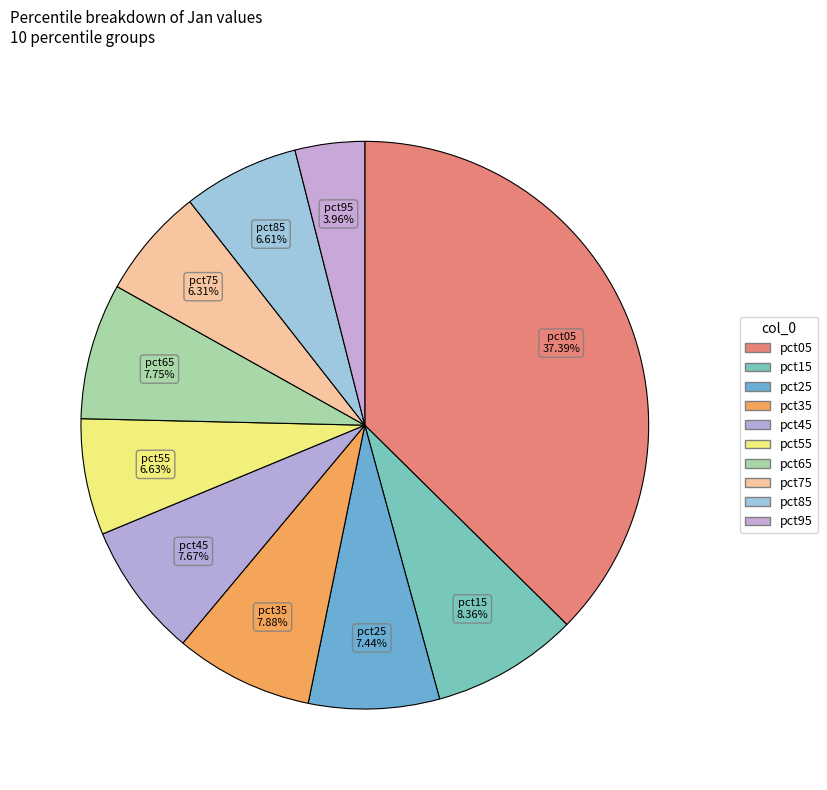

How many slices are in this pie chart?

10